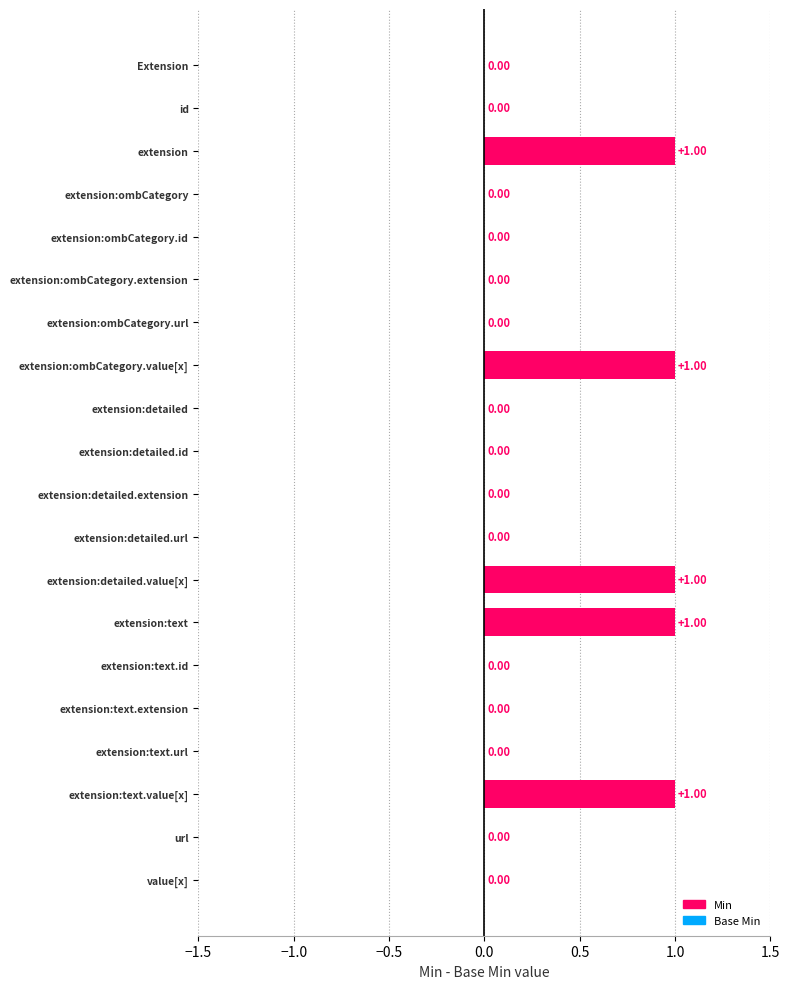

How many distinct data groups are displayed?

1